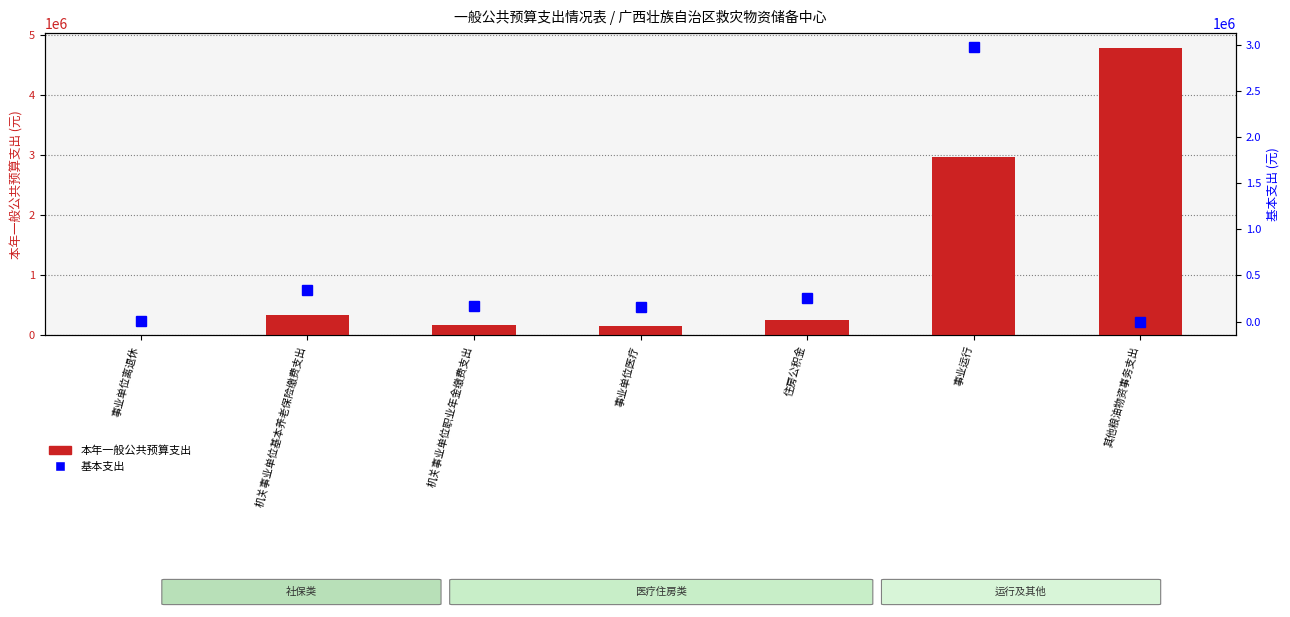

What is the minimum value for 本年一般公共预算支出?

7962.8